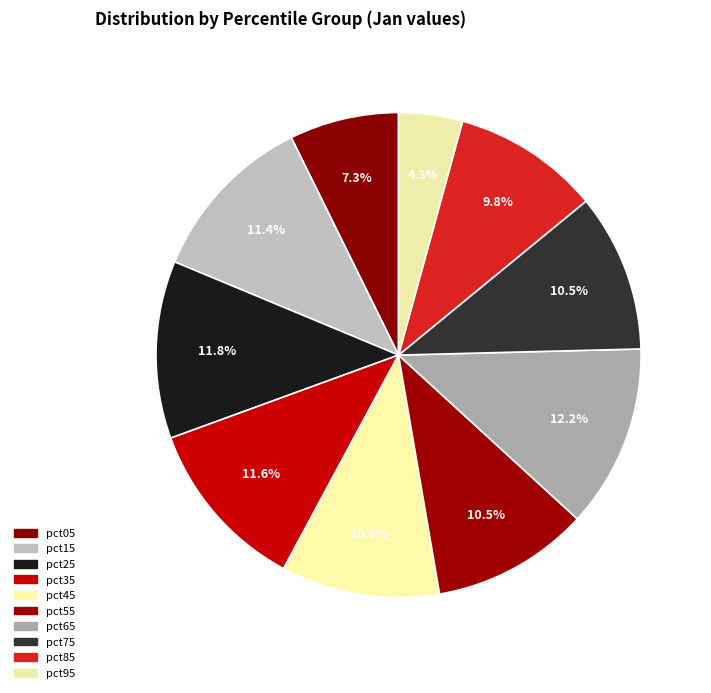

What is the smallest slice in the pie chart?

pct95